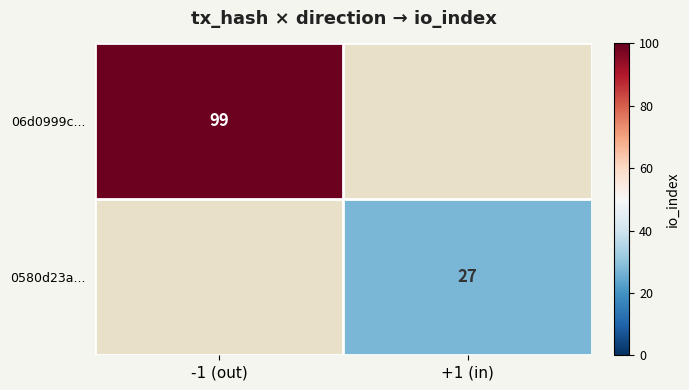

Is the value of 06d0999c... at -1 (out) greater than the value of 0580d23a... at +1 (in)?

Yes